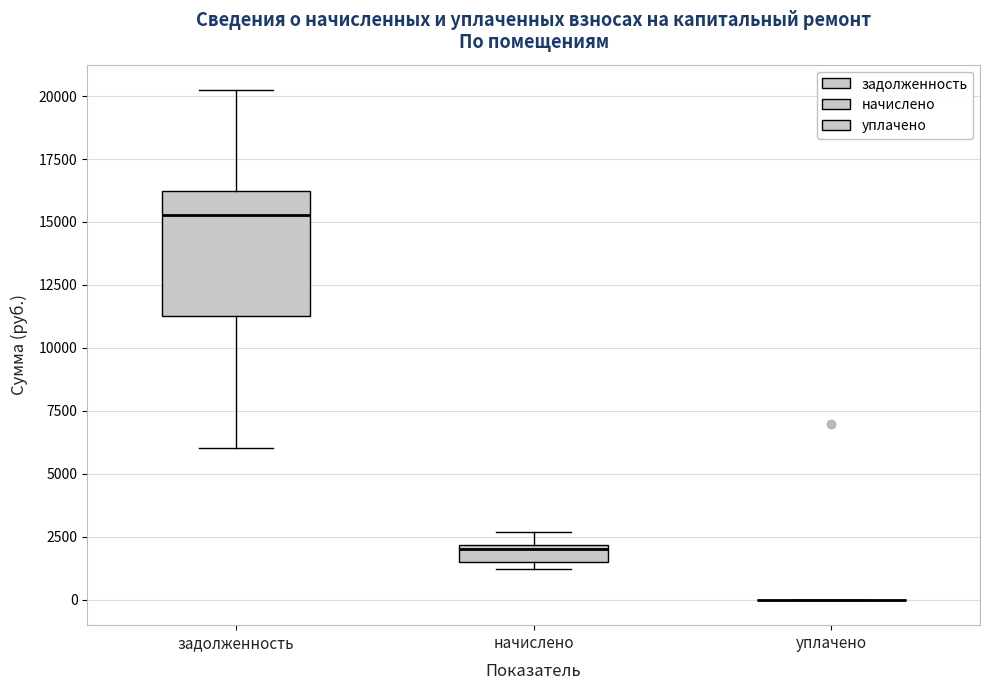

Which box is the tallest, from its lower edge to its upper edge?

задолженность